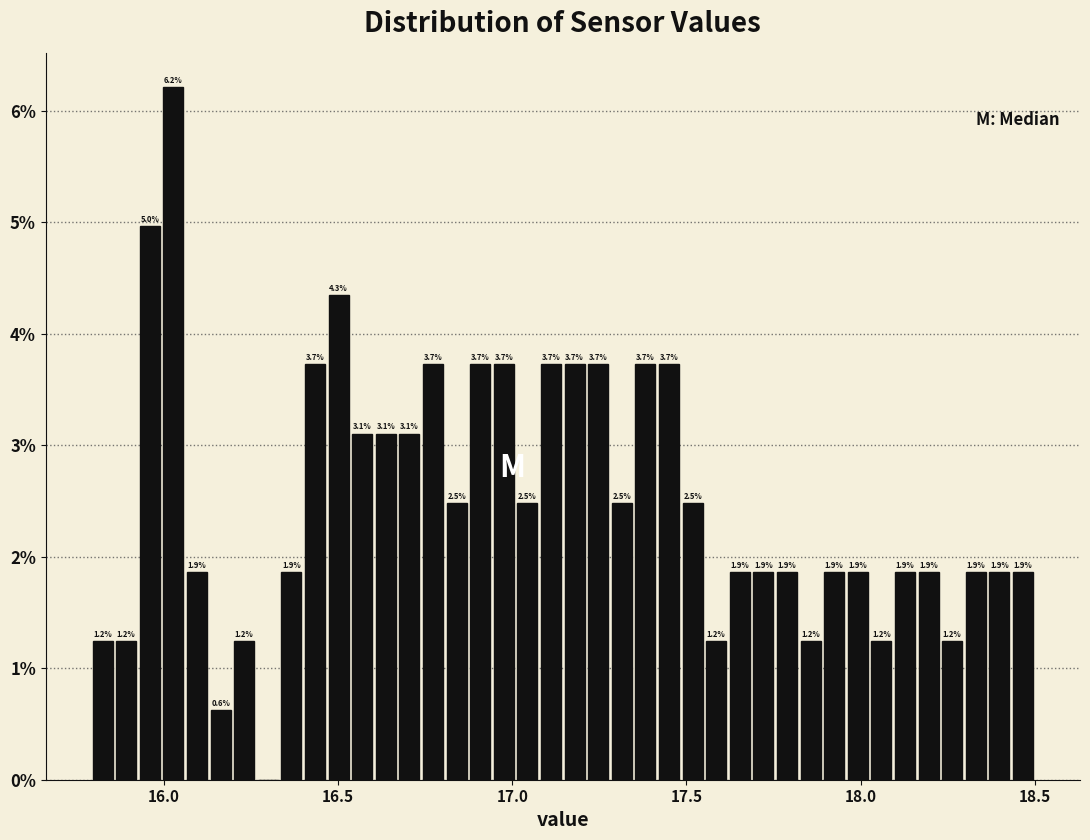

Read against the x-axis, roughly where is the centre of the tallest bar?

16.05